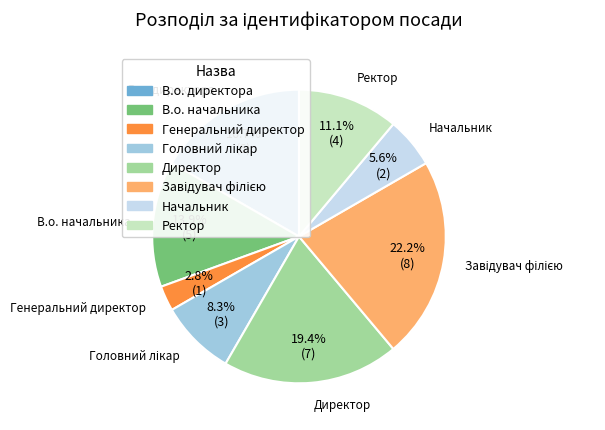

To the nearest percent, what is the difference between the В.о. начальника and Директор slice percentages?

6%